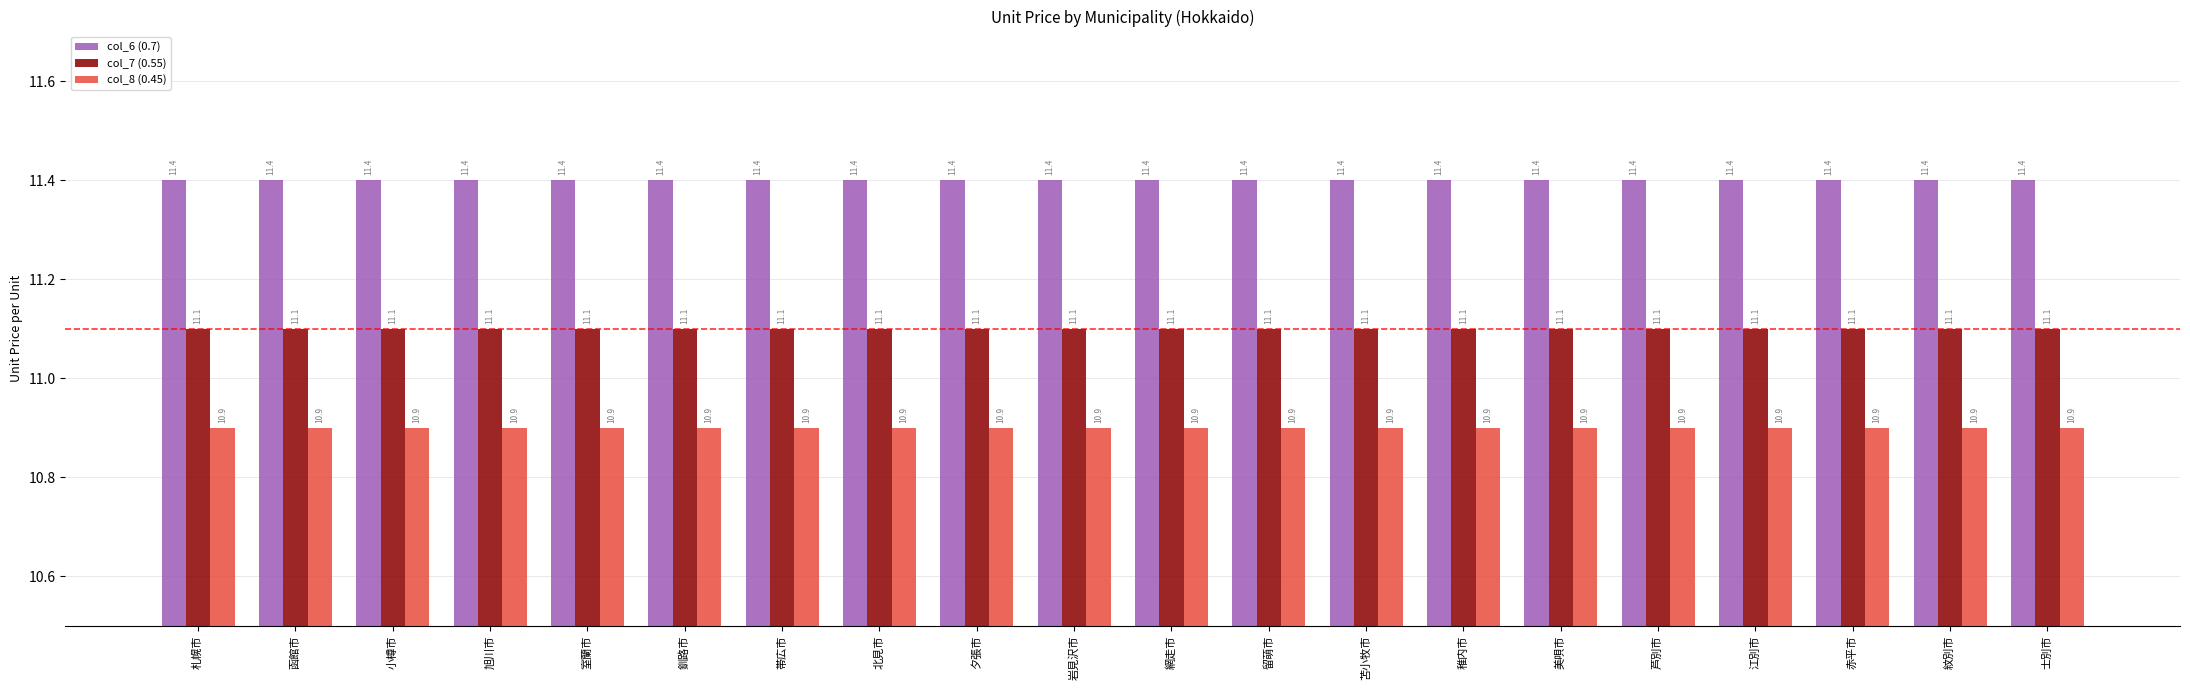

What is the total value across all series at 岩見沢市?

33.4